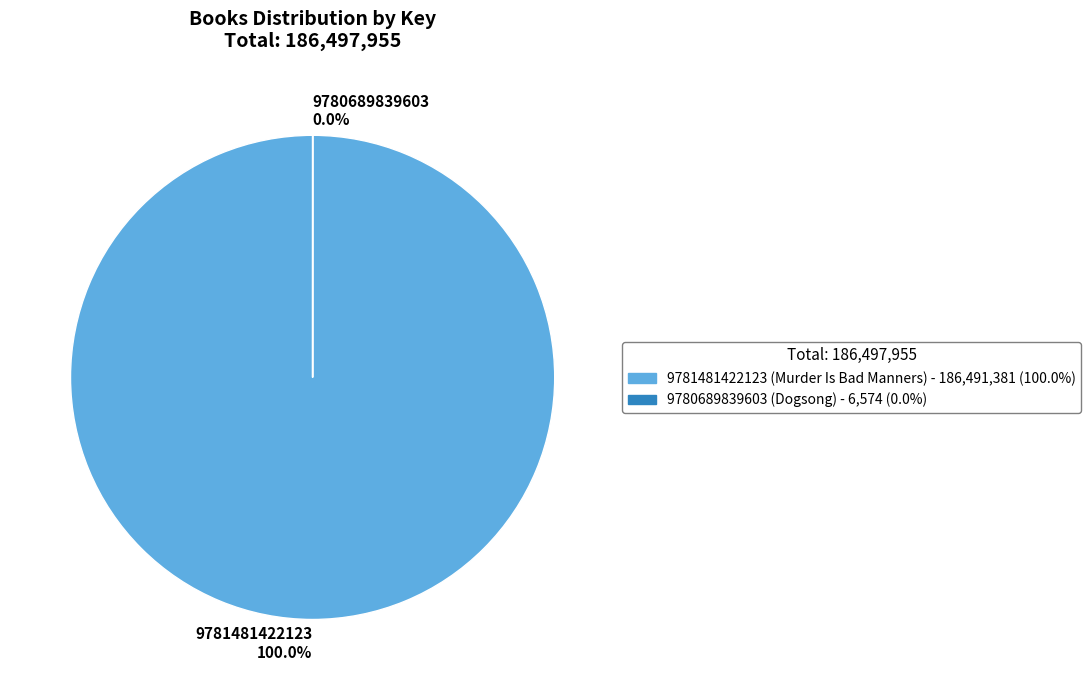

Is there any slice that represents more than half of the pie?

Yes